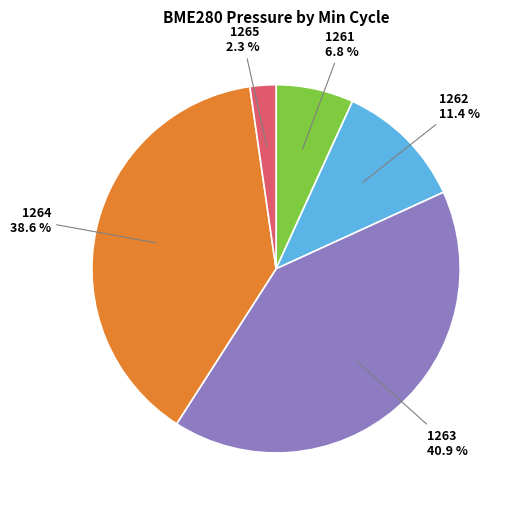

Does any single category account for the majority?

No